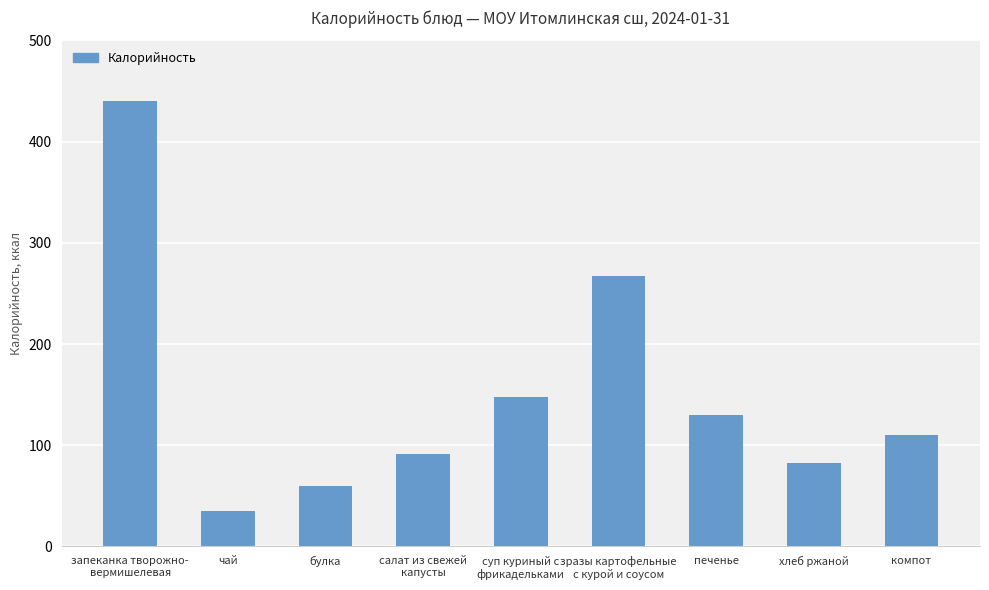

Are the bars horizontal?

No